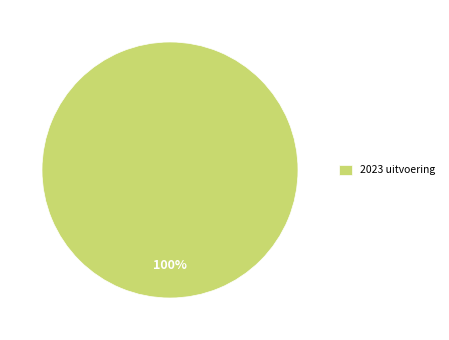

True or false: 2023 uitvoering accounts for 86% of the total.

False